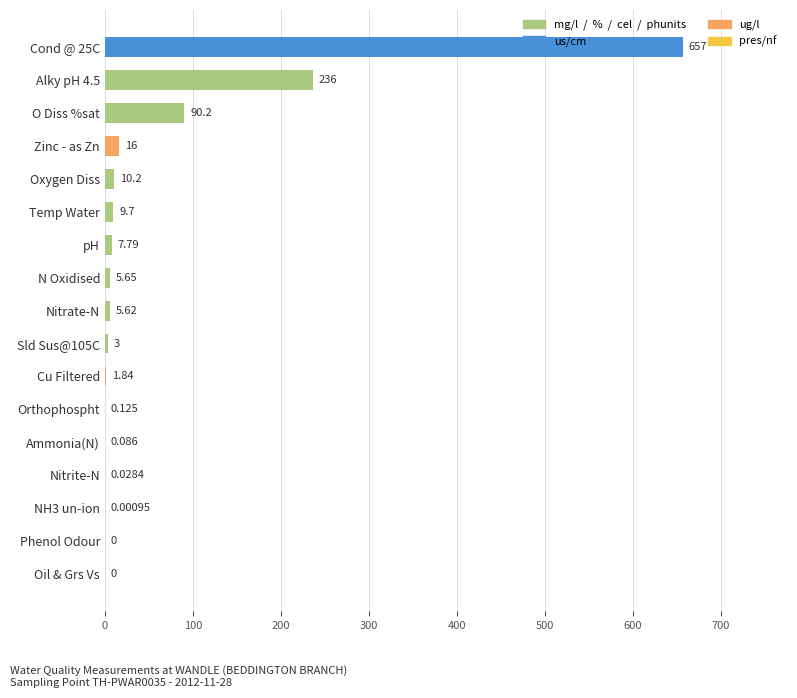

At which category does the chart reach its peak across all series?

Cond @ 25C